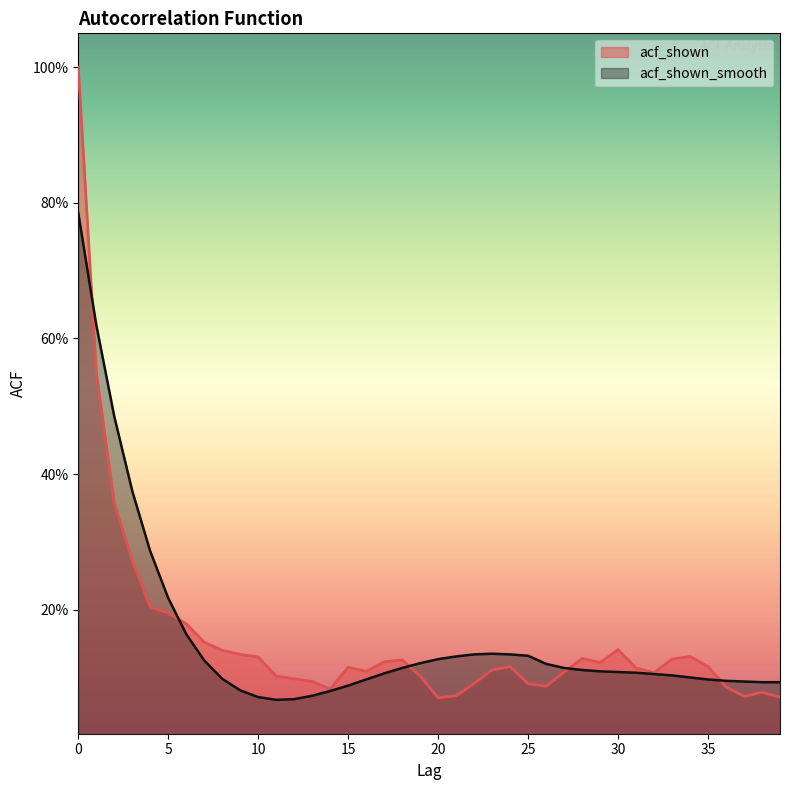

The acf_shown_smooth series shows 0.1 at 19. True or false?

False